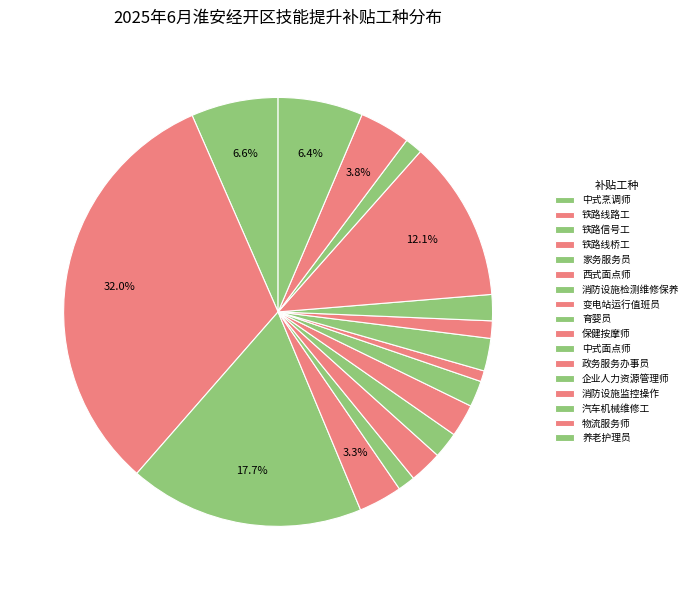

To the nearest percent, what portion does 企业人力资源管理师 represent?

2%